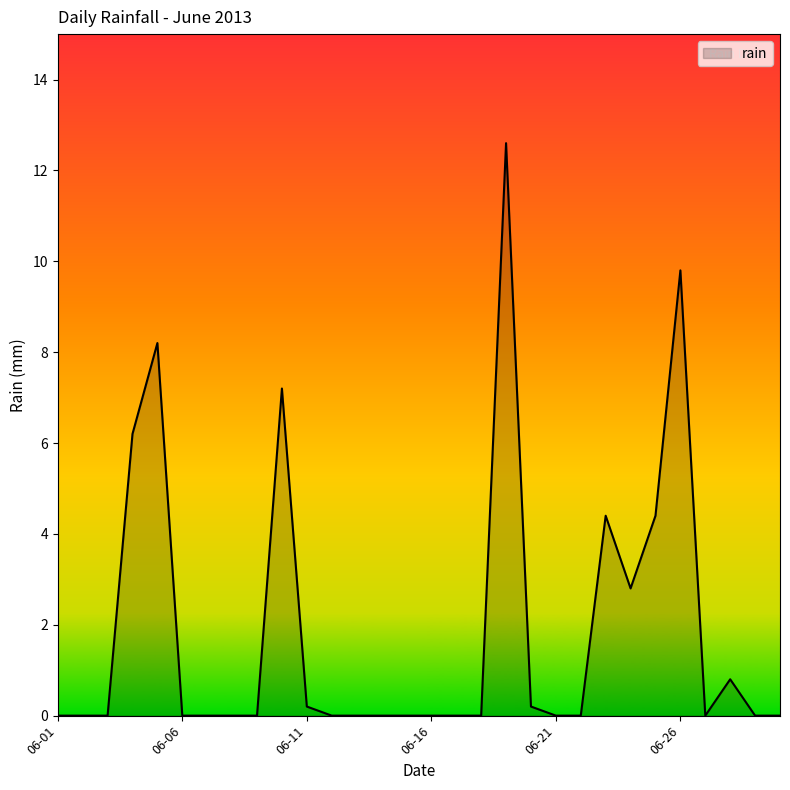

What is the difference between the maximum and minimum values?

12.6